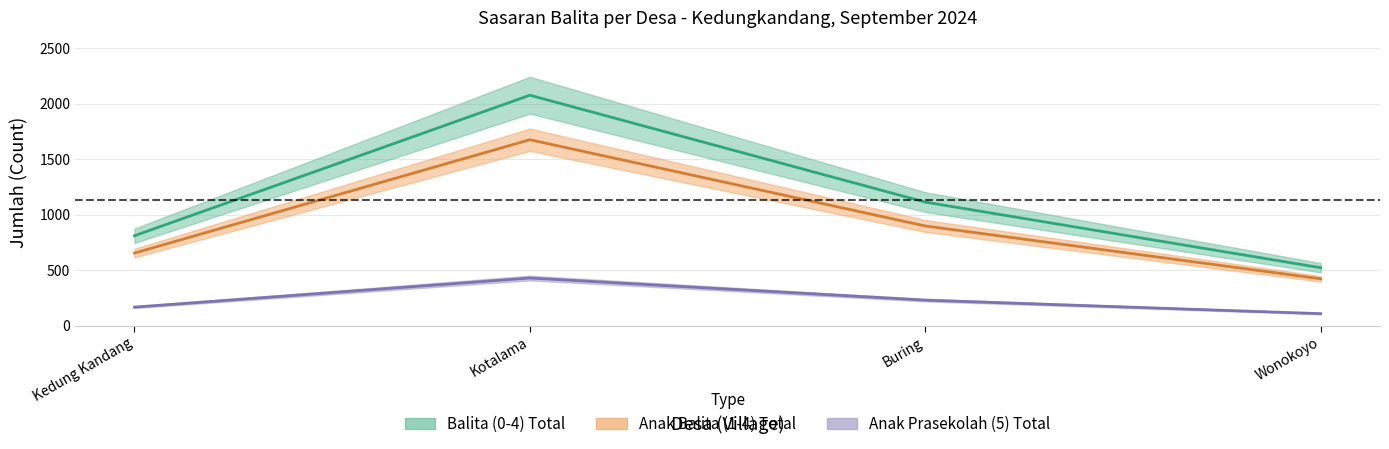

How many values in the Anak Balita (1-4) Total series exceed 898?

1